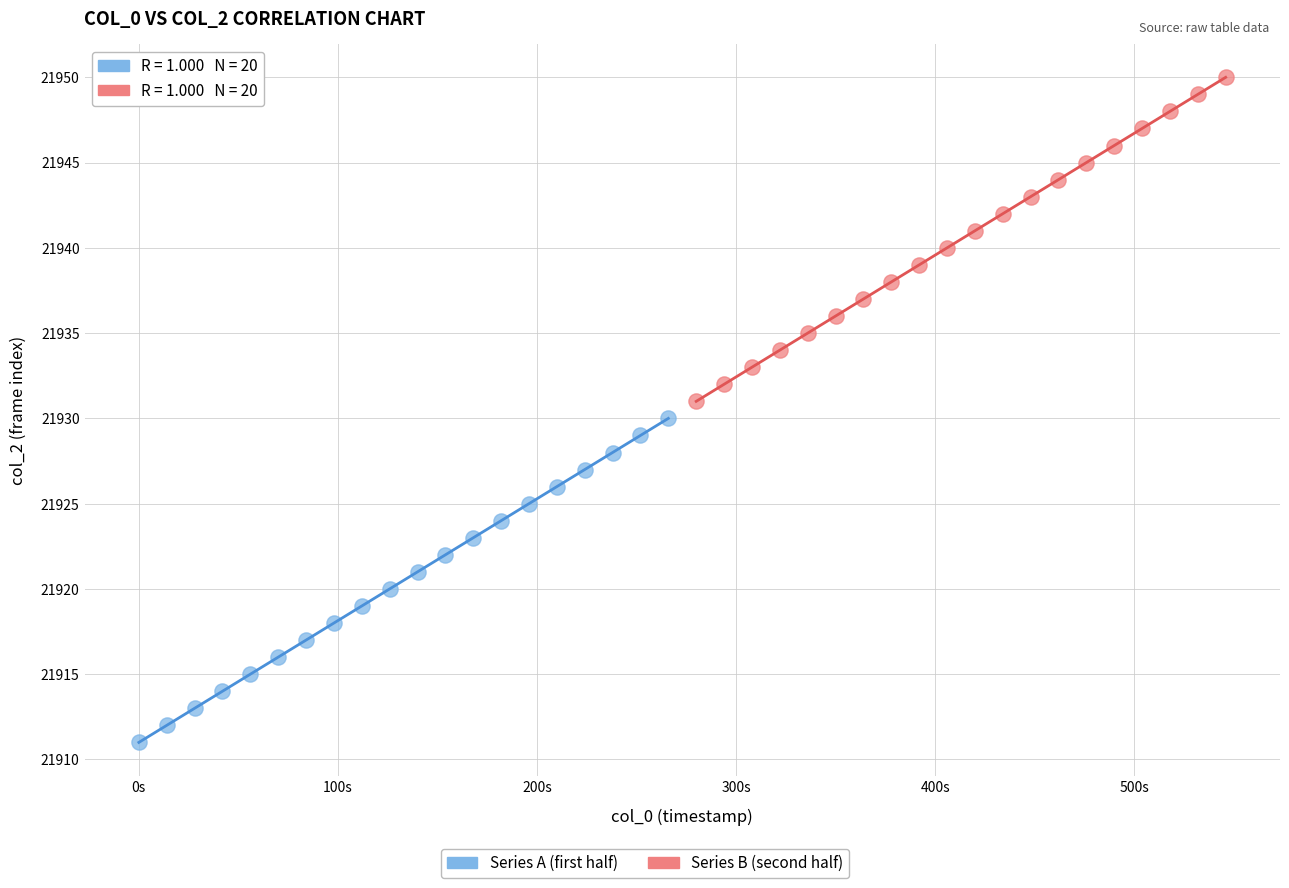

Which series contains the highest Y value?

Series B (second half)